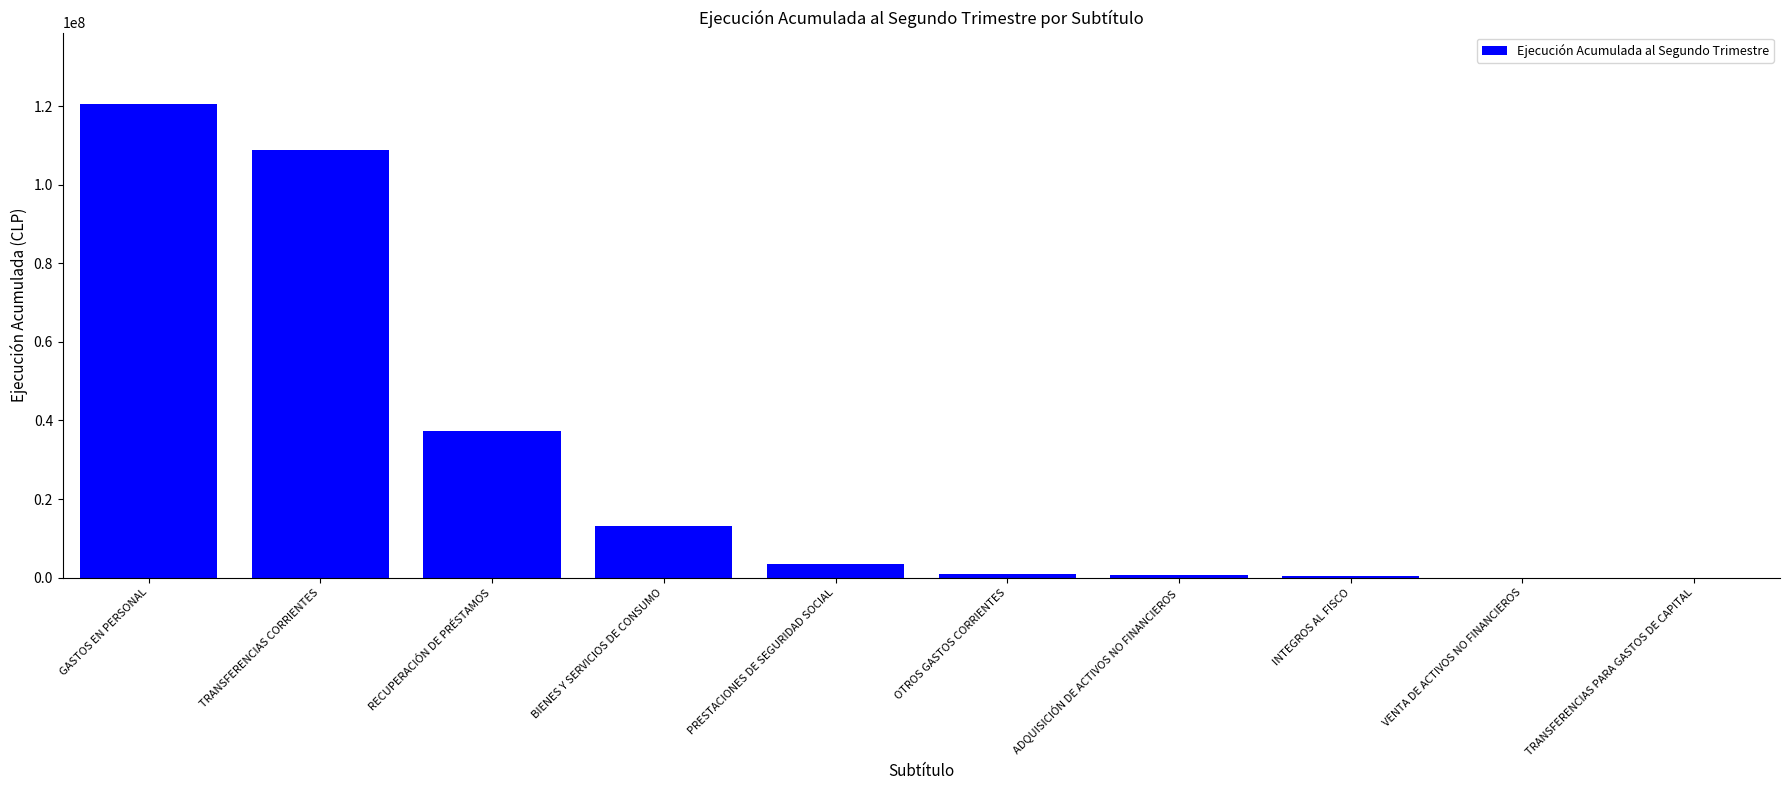

Count the number of data series in this chart.

1